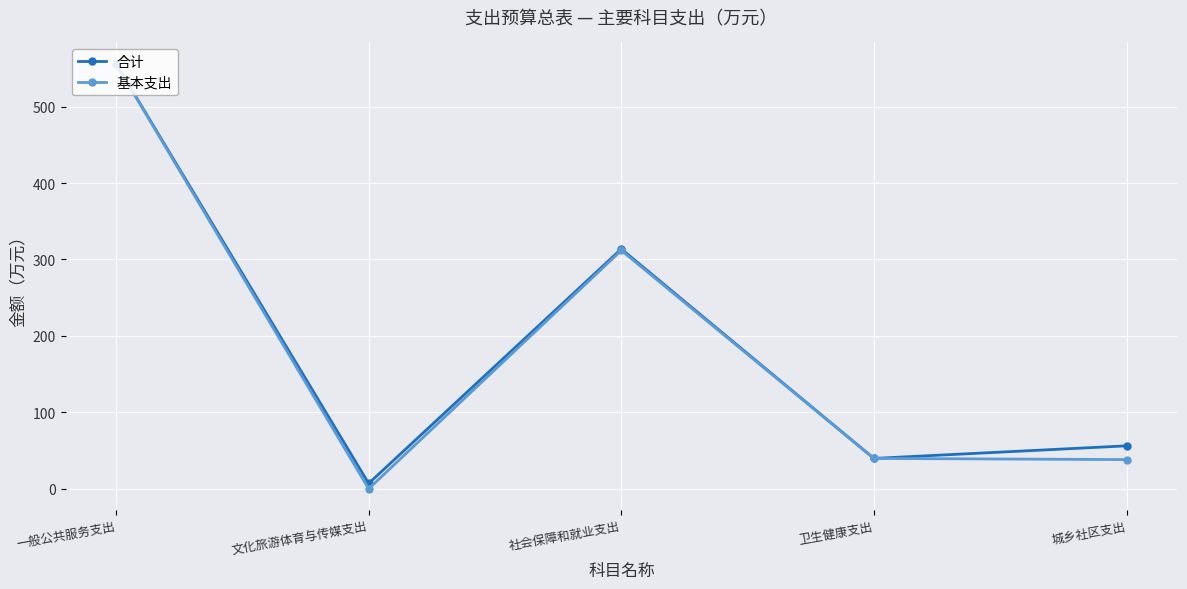

True or false: 基本支出 has a value of 556.2 at 一般公共服务支出.

True